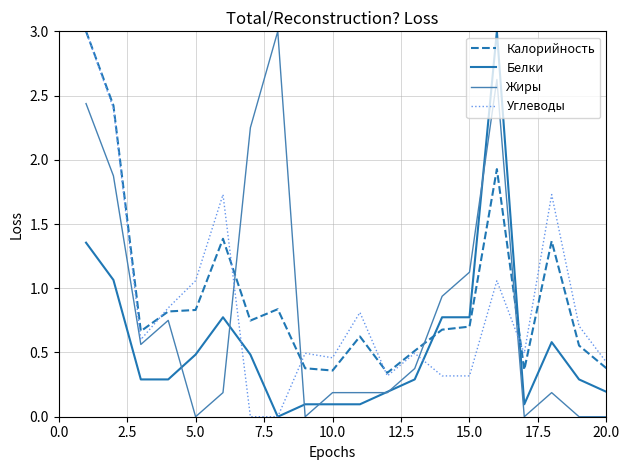

What is the highest value of the Белки series?

3.0